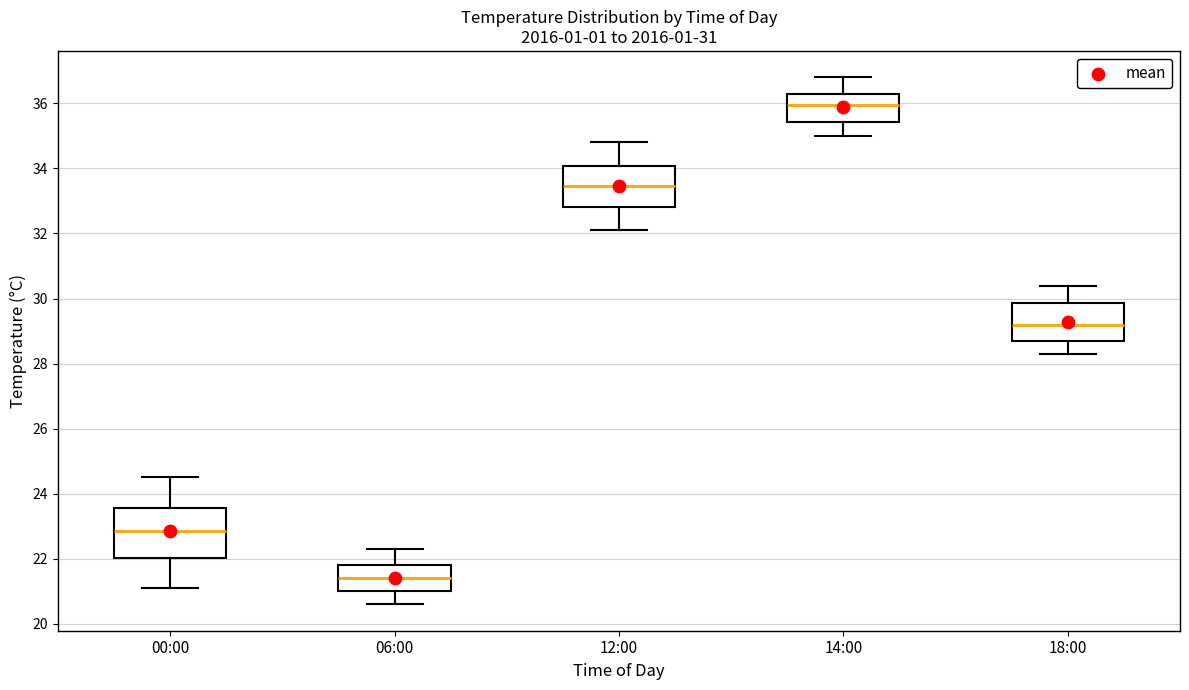

Reading left to right, read every box against the y-axis: the position of its median line, the range the box covers, and the ends of its whiskers. The values are not printed on the chart, so give them approximately, as read against the axis.

00:00: median 22.8, box 22.0 to 23.6, whiskers 21.2 to 24.6
06:00: median 21.4, box 21.0 to 21.8, whiskers 20.6 to 22.4
12:00: median 33.4, box 32.8 to 34.0, whiskers 32.2 to 34.8
14:00: median 36.0, box 35.4 to 36.4, whiskers 35.0 to 36.8
18:00: median 29.2, box 28.8 to 29.8, whiskers 28.4 to 30.4